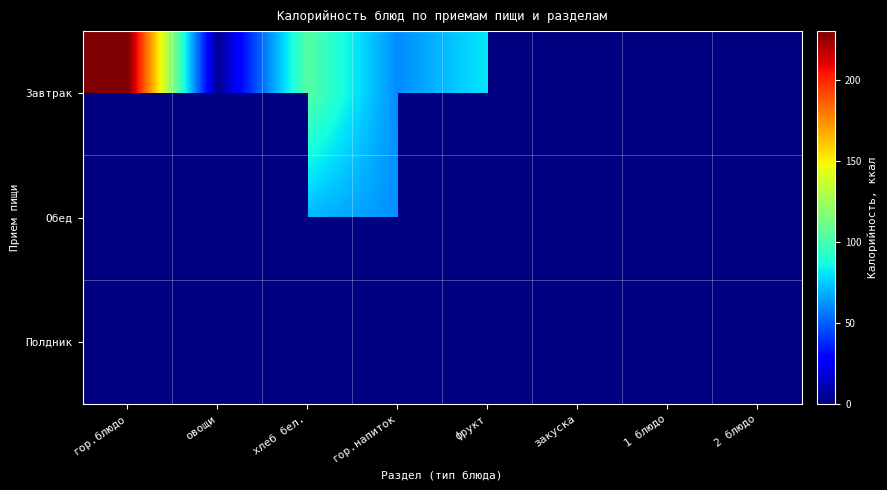

Which series has the widest spread of values?

Завтрак